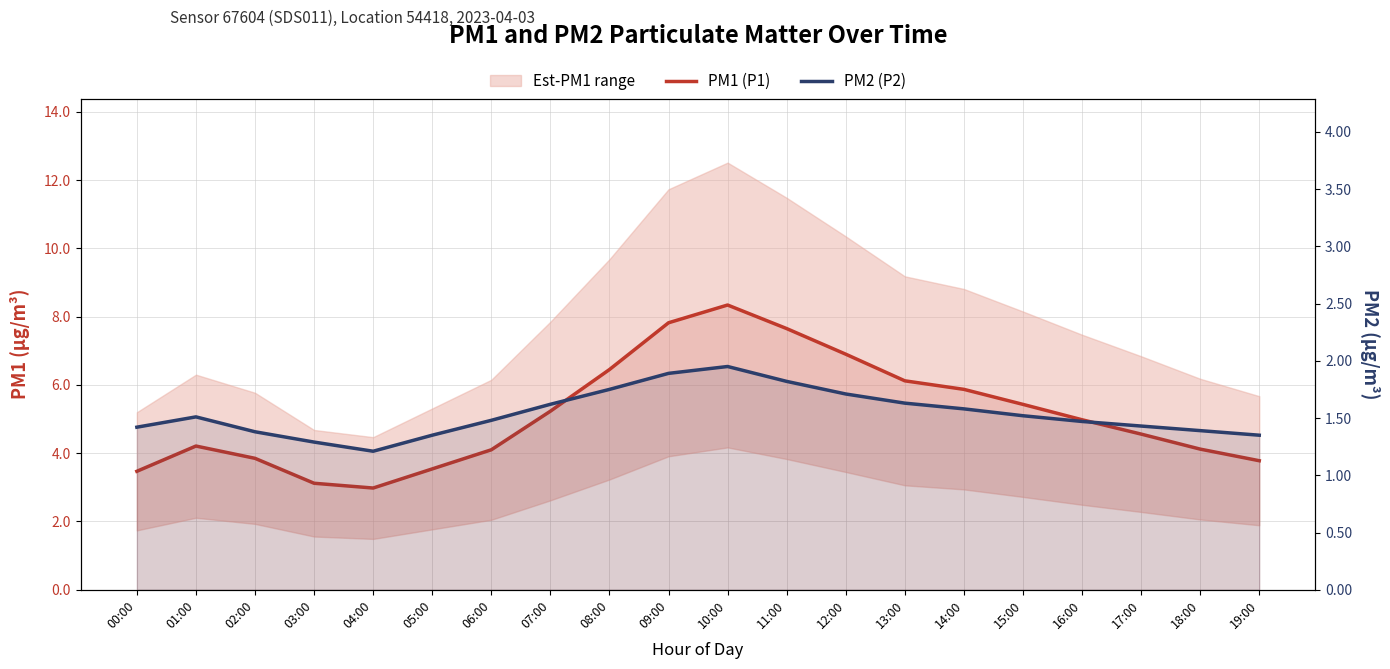

True or false: PM2 (P2) and PM1 (P1) intersect in this chart.

False